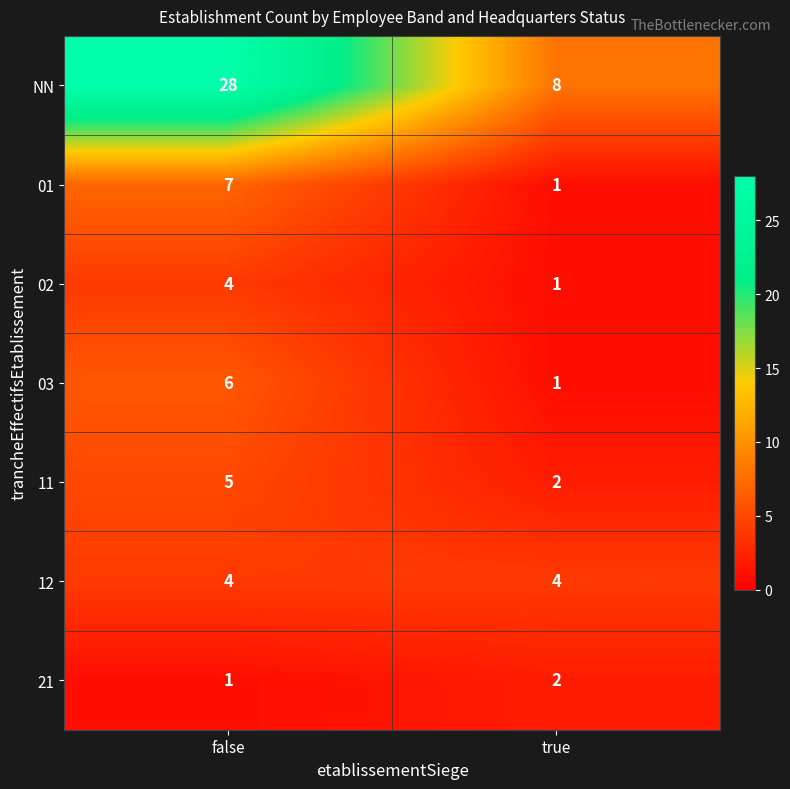

What value does the 01 series have at false?

7